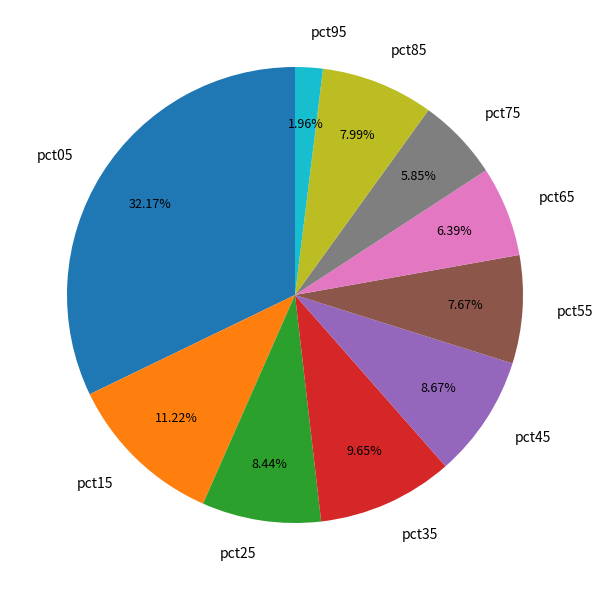

To the nearest percent, what is the difference between the pct15 and pct35 slice percentages?

2%